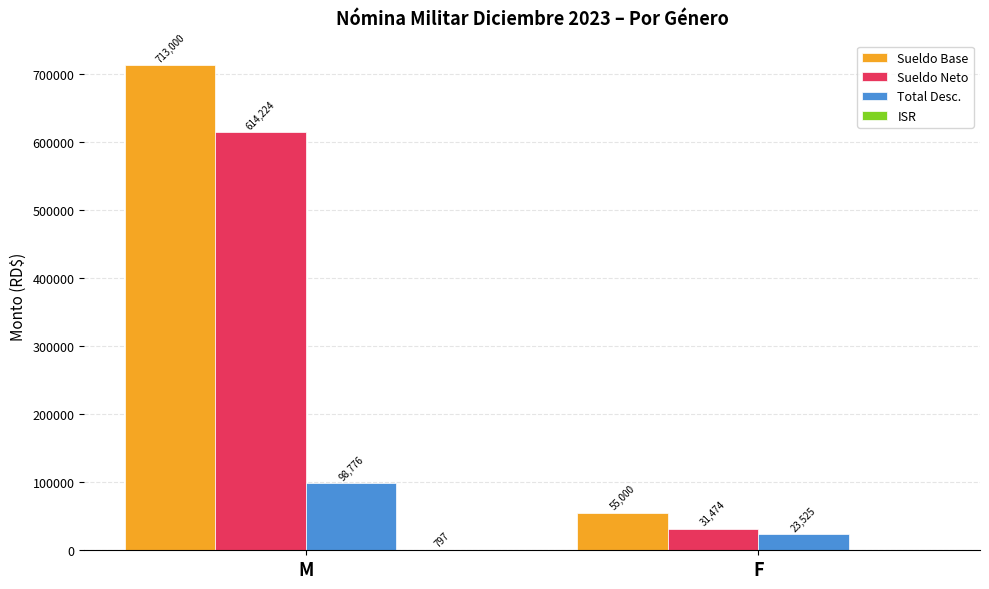

At which label does Sueldo Neto first exceed 614224?

M